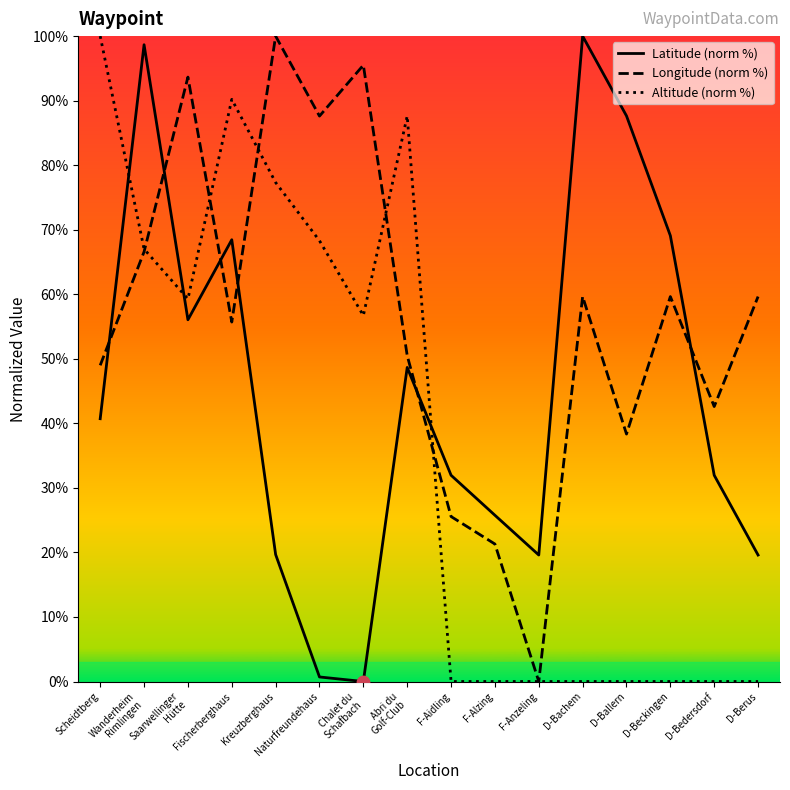

What are all the series names shown in the legend?

Latitude (norm %), Longitude (norm %), Altitude (norm %)